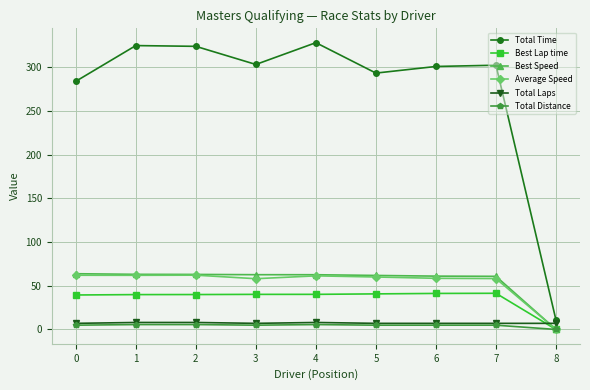

Which series has the largest total across all categories?

Total Time